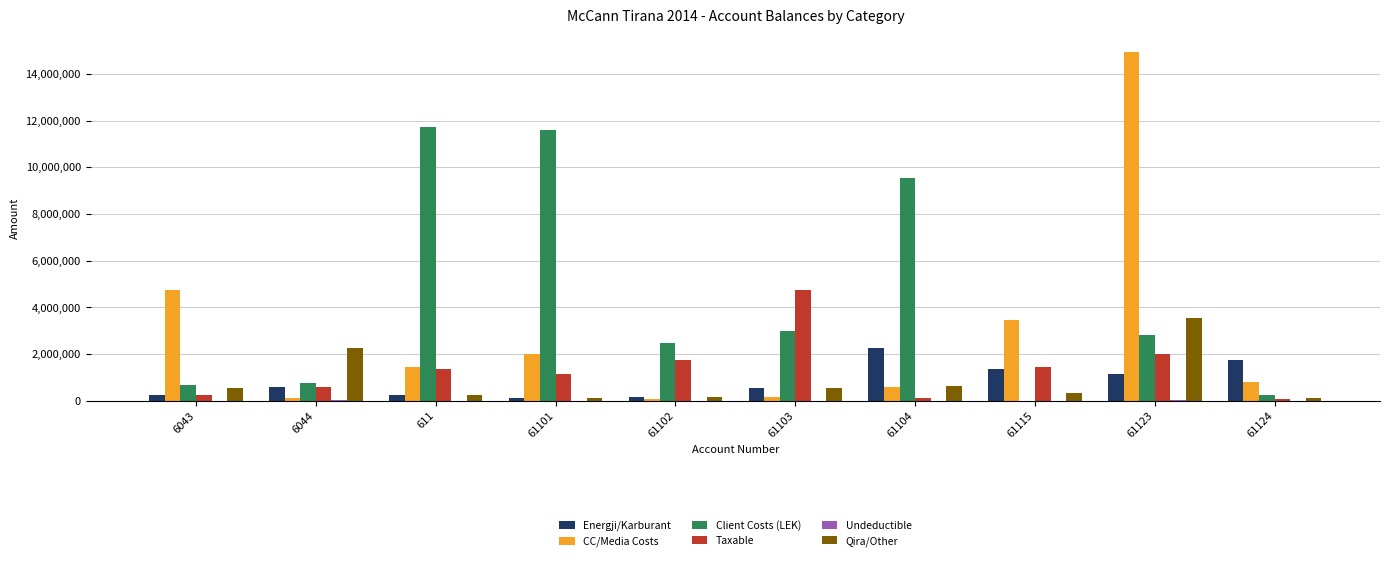

What is the total value across all series at 61101?

15003232.4